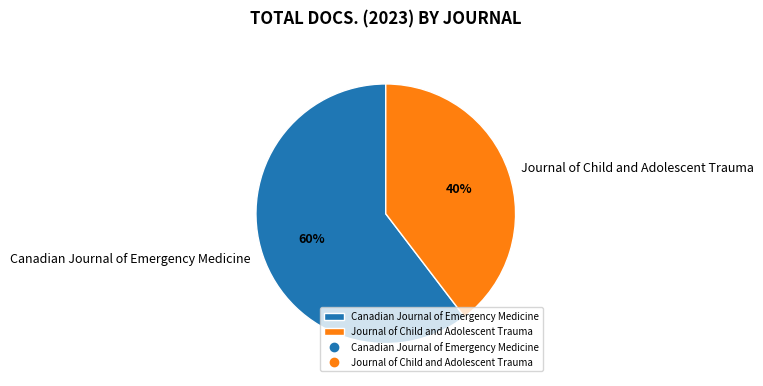

How many slices are in this pie chart?

2